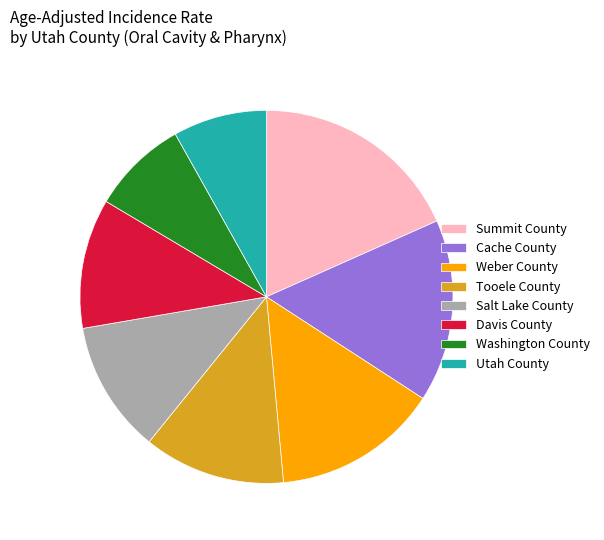

Which slice is the largest?

Summit County